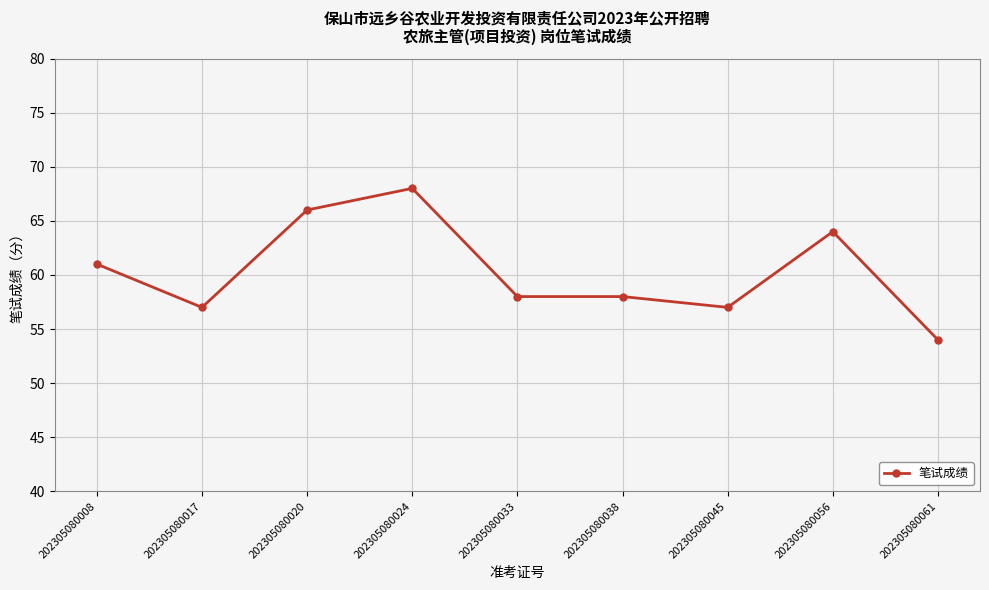

Reading left to right, list all the values displayed in this chart.

61	57	66	68	58	58	57	64	54